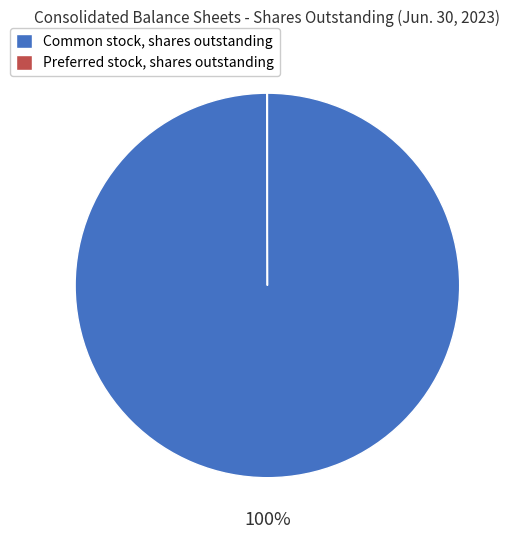

To the nearest percent, what is the average slice percentage?

50%